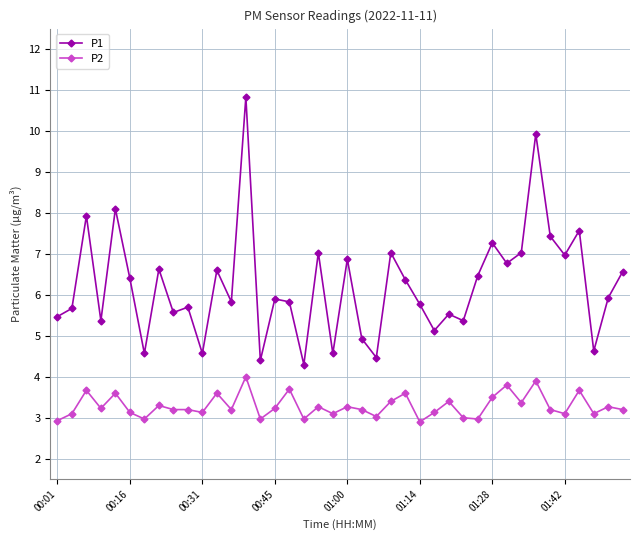

Which series has the largest total across all categories?

P1